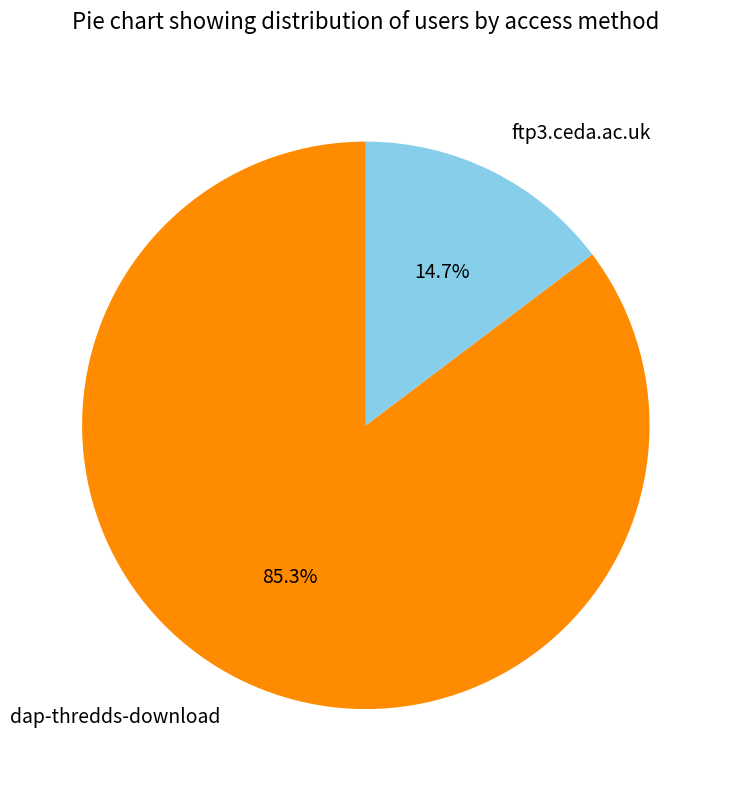

To the nearest percent, what is the difference between the largest and smallest slice percentages?

71%